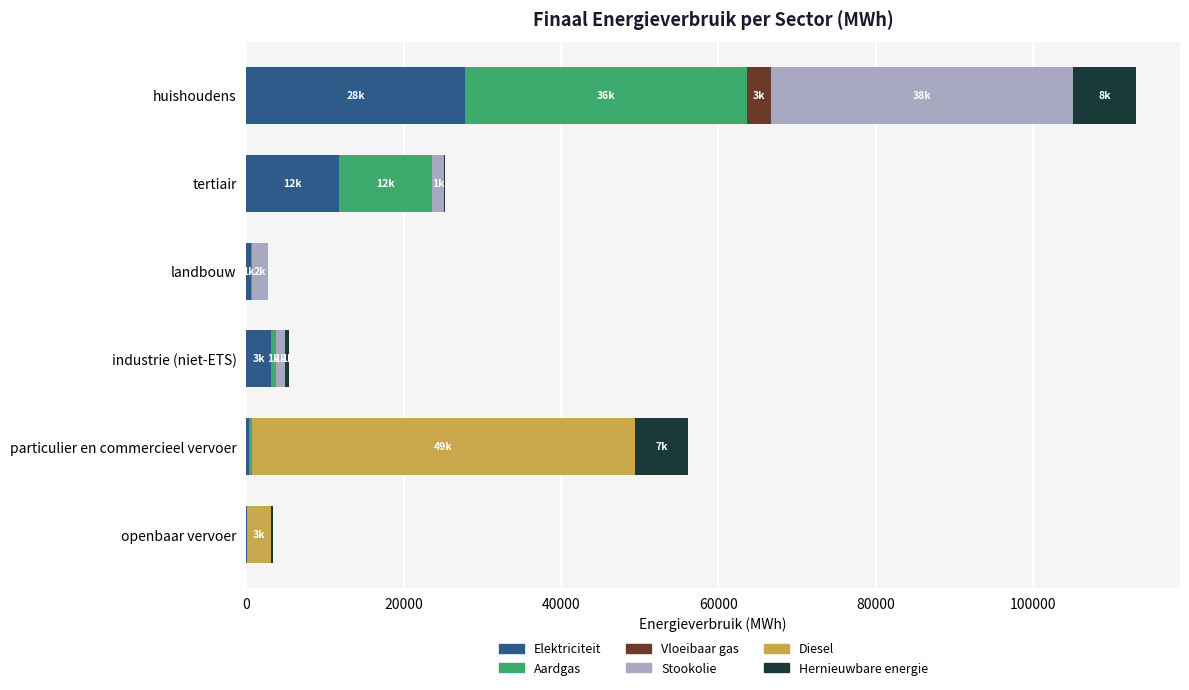

At which label is Elektriciteit closest to 13904?

tertiair